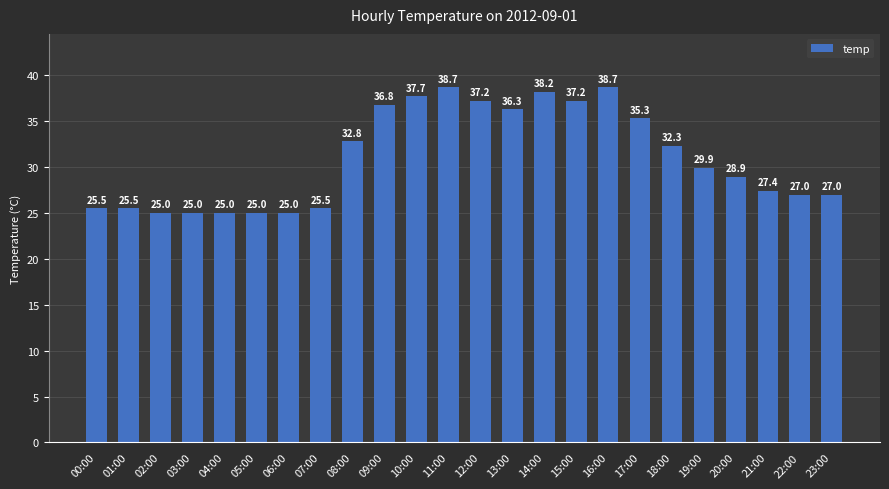

At which label is the value closest to 31?

19:00